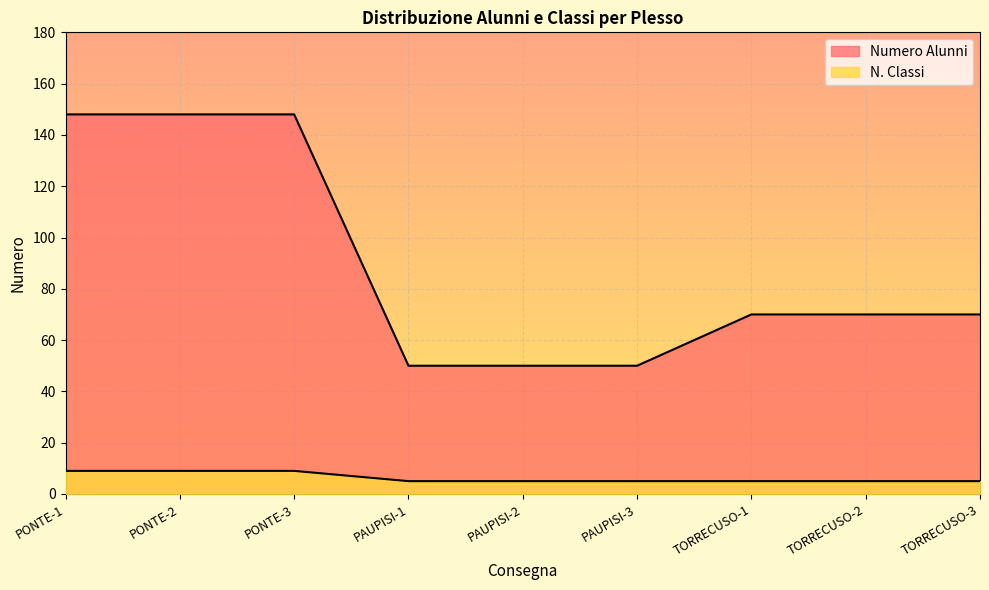

At how many categories does at least one series exceed 61?

6